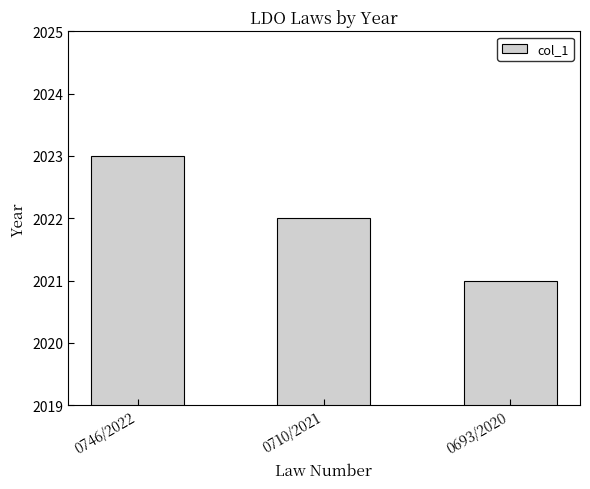

Which label corresponds to the smallest value in the chart?

0693/2020